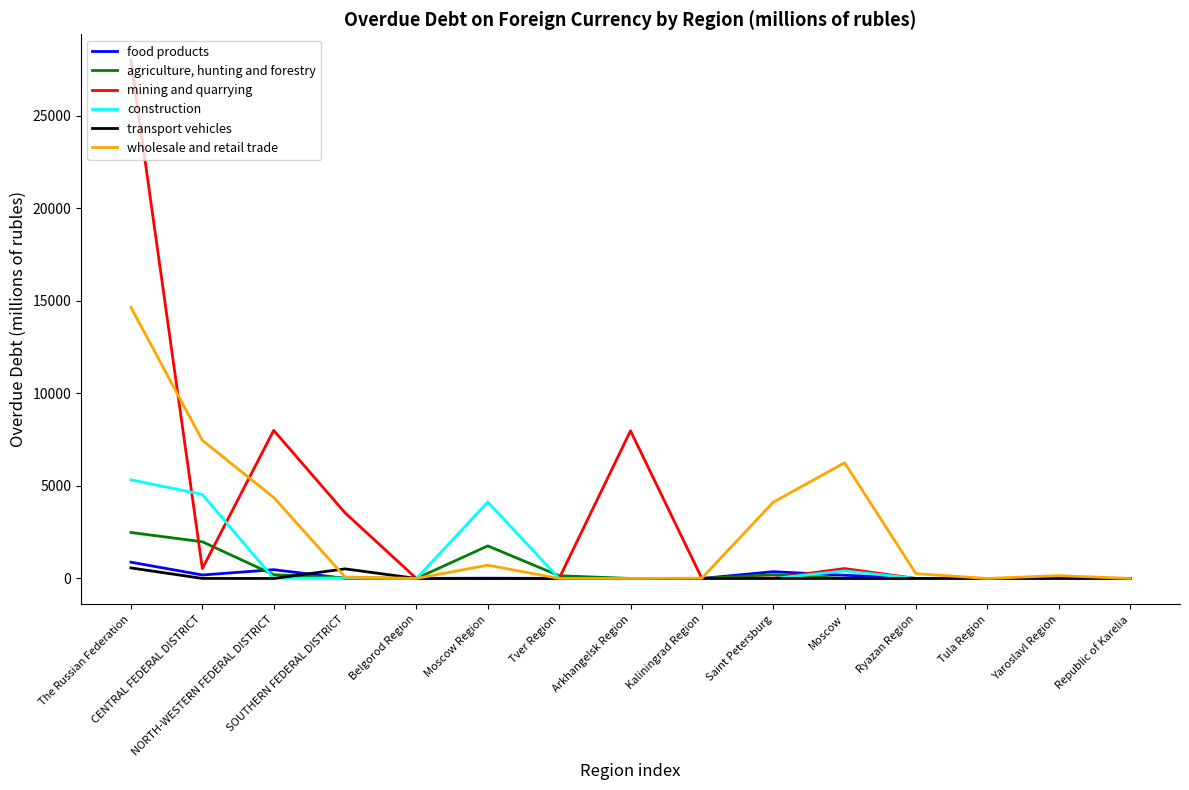

What is the sum of the mining and quarrying values at Belgorod Region and Saint Petersburg?

22